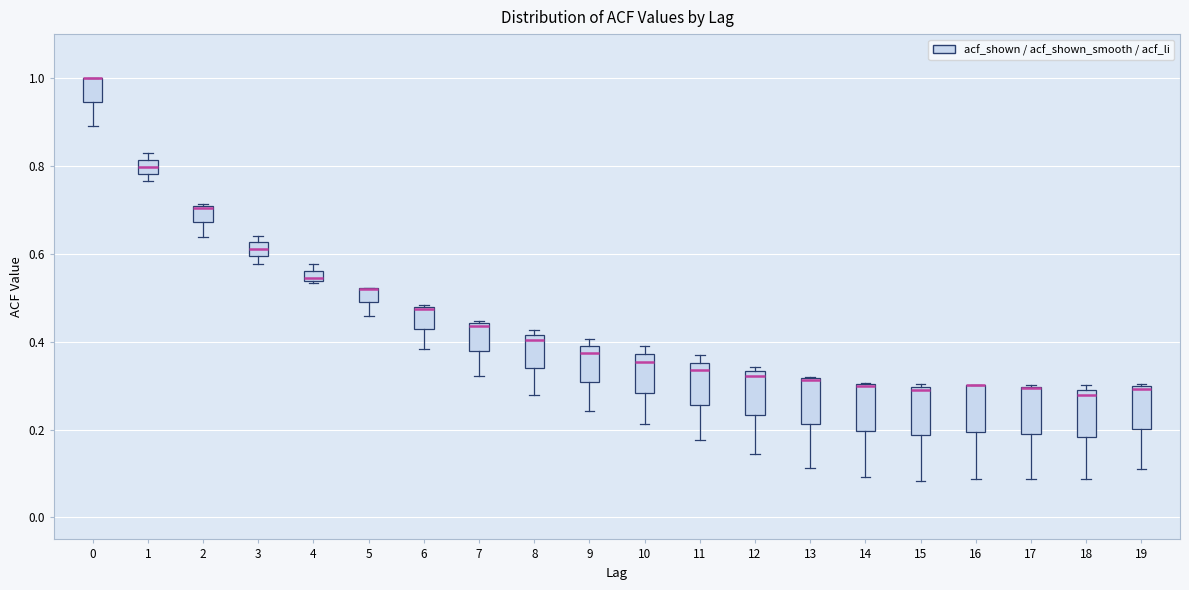

Where does the lower whisker of the box at x = 17 end on the y-axis? The values are not printed on the chart, so give them approximately, as read against the axis.

0.08